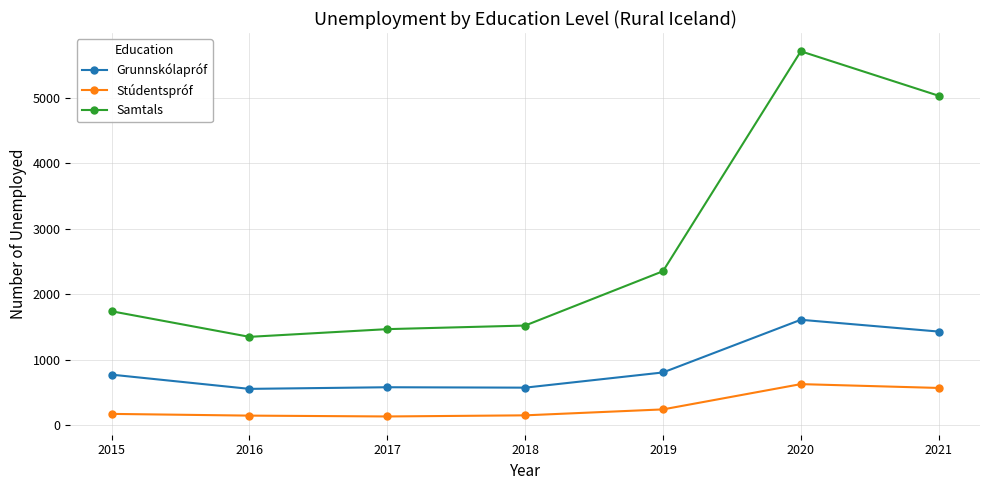

The Grunnskólapróf series shows 775.2 at 2015. True or false?

True